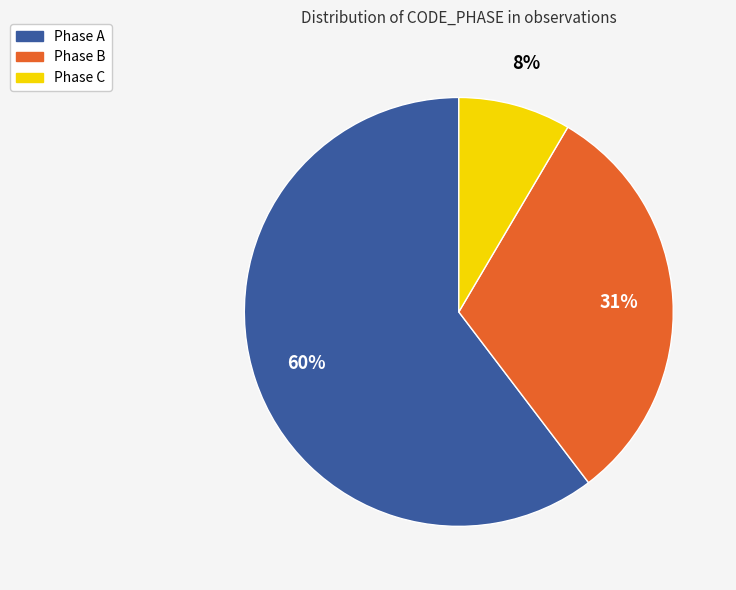

Is there a majority slice in this chart?

Yes